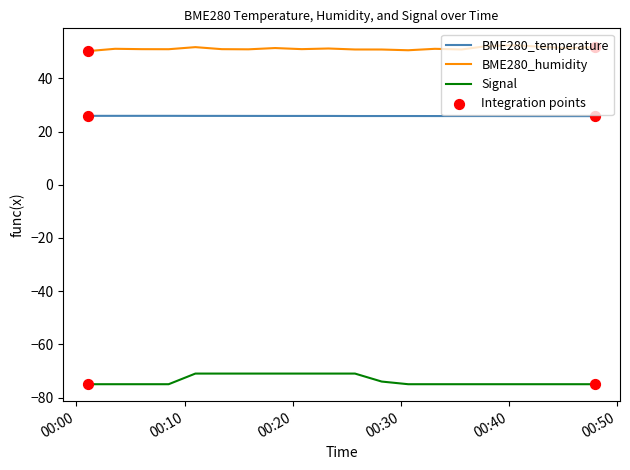

Which series has the largest total across all categories?

BME280_humidity